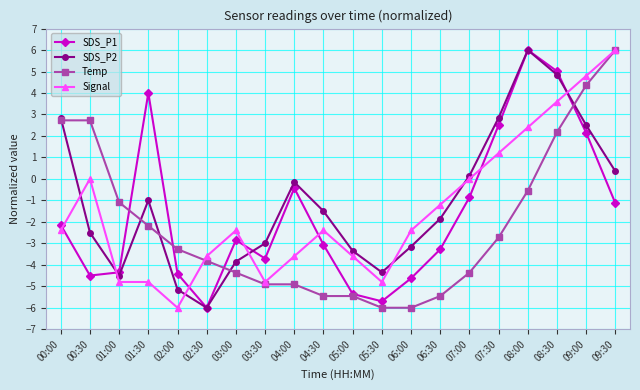

What are all the series names shown in the legend?

SDS_P1, SDS_P2, Temp, Signal